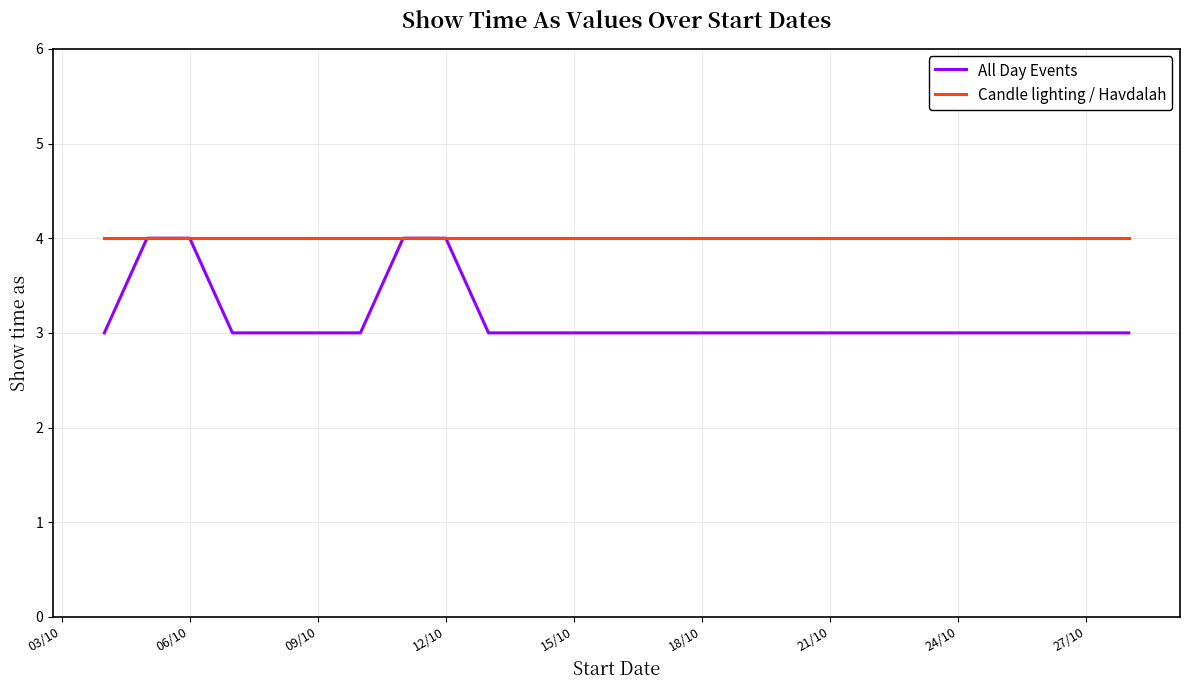

What are all the series names shown in the legend?

All Day Events, Candle lighting / Havdalah